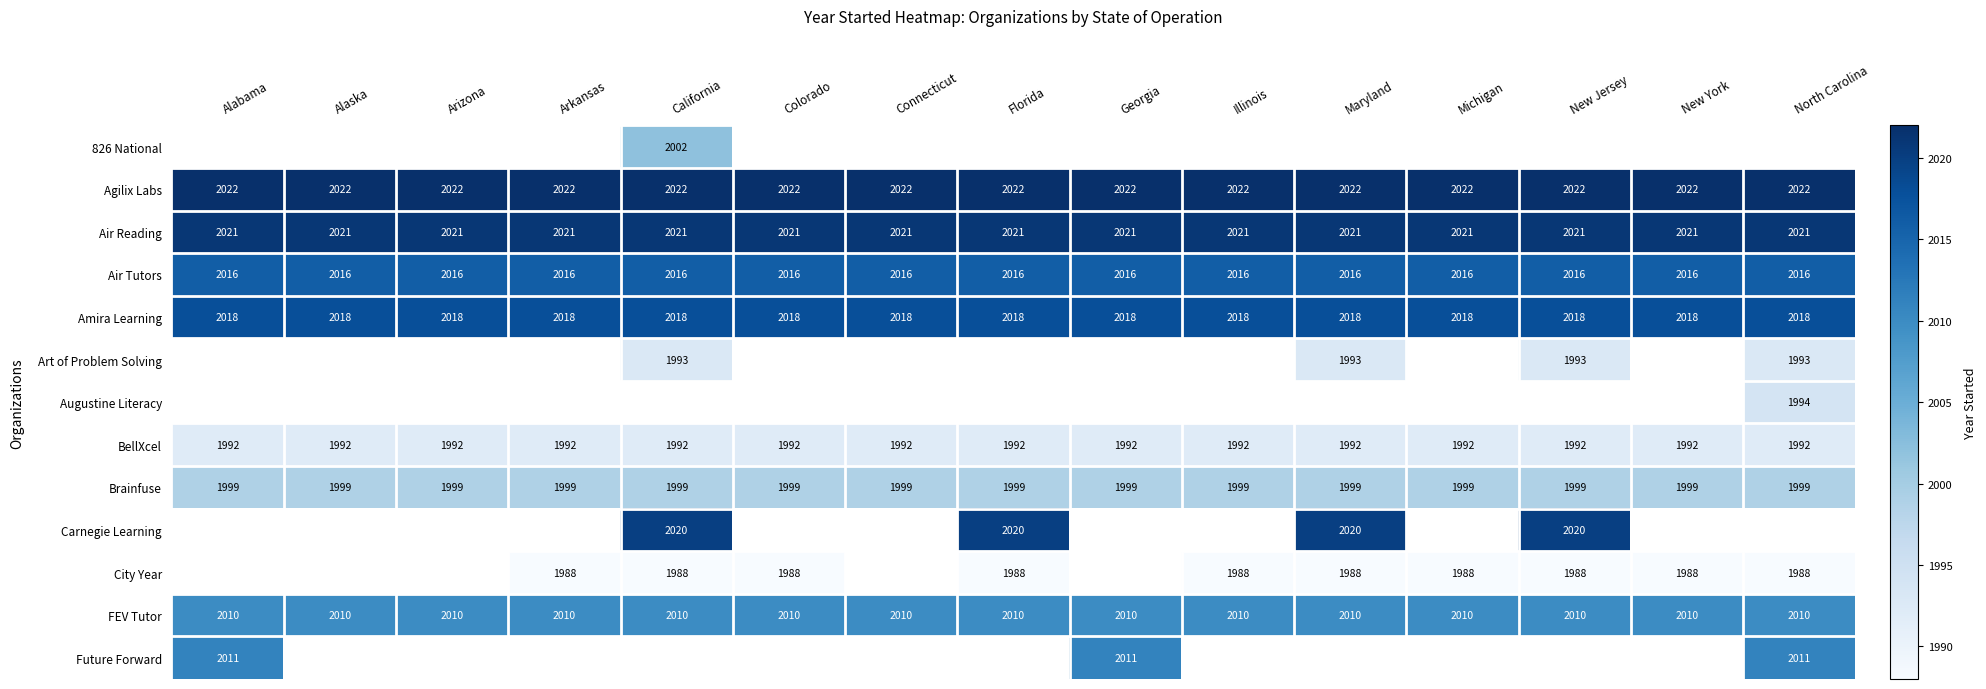

What is the greatest value displayed?

2022.0